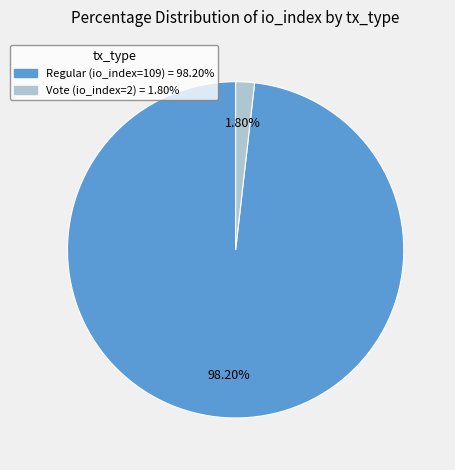

Is the sum of Vote (io_index=2) and Regular (io_index=109) greater than half?

Yes